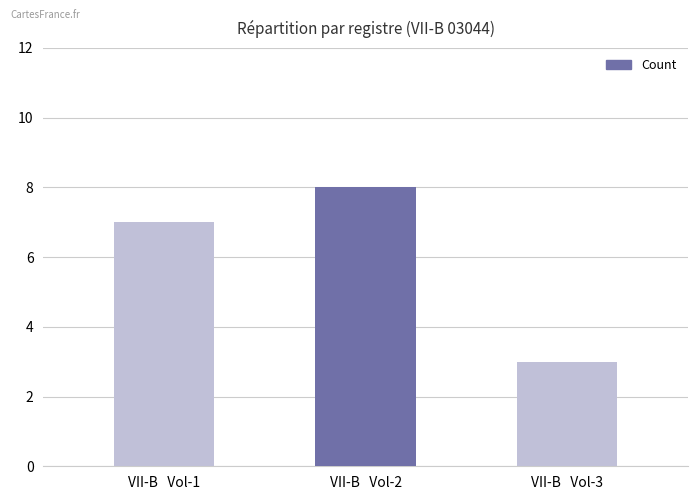

What is the smallest value displayed?

3